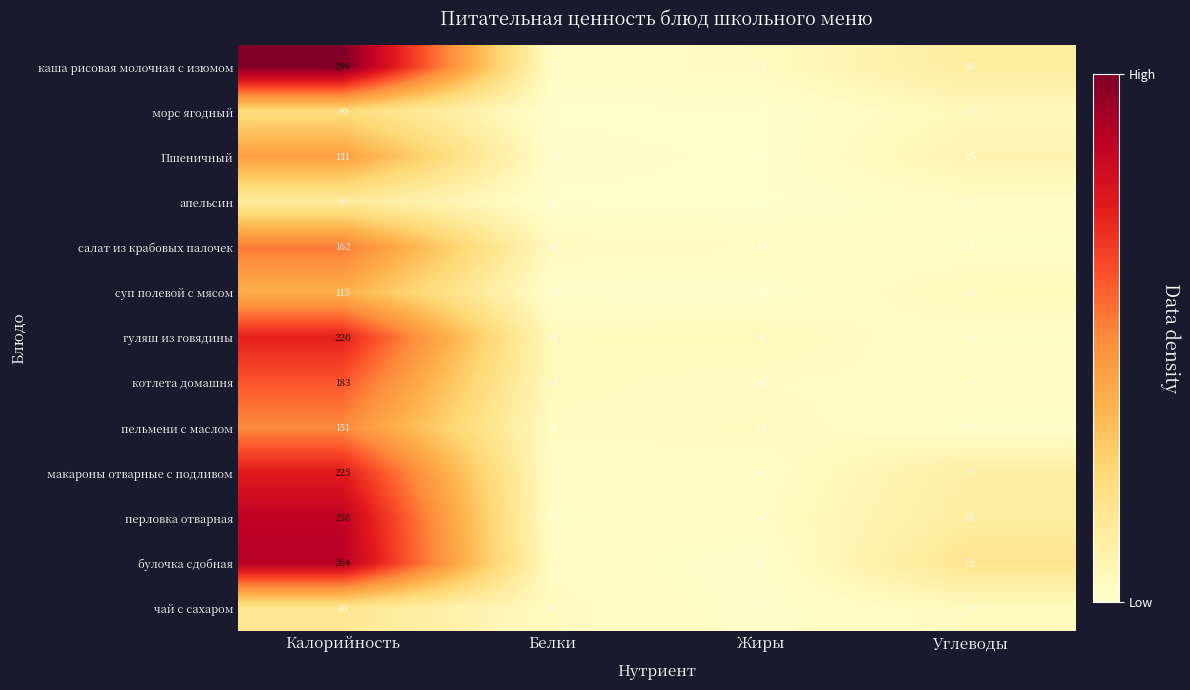

At which label does перловка отварная reach its peak?

Калорийность